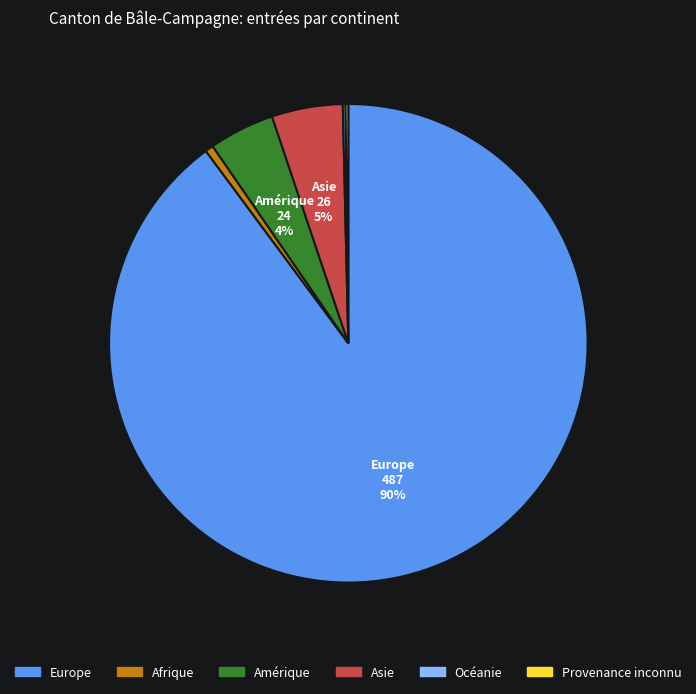

Which has a higher value, Afrique or Asie?

Asie